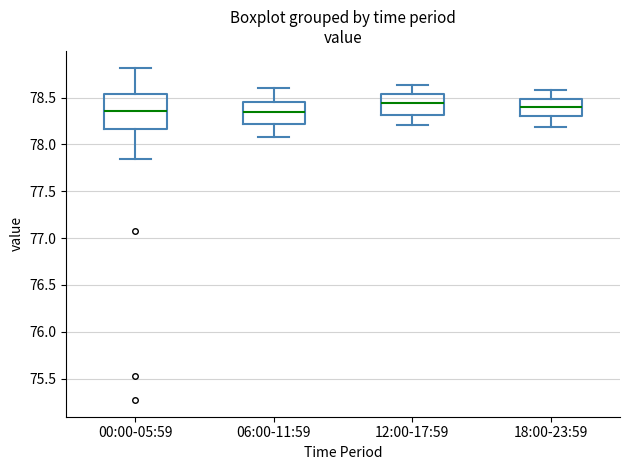

Reading left to right, transcribe this box plot: for each box, give where its median line is, the range the box spans, and where its two whiskers end, as read against the y-axis. The values are not printed on the chart, so give them approximately, as read against the axis.

00:00-05:59: median 78.35, box 78.15 to 78.55, whiskers 77.85 to 78.80
06:00-11:59: median 78.35, box 78.20 to 78.45, whiskers 78.10 to 78.60
12:00-17:59: median 78.45, box 78.30 to 78.55, whiskers 78.20 to 78.65
18:00-23:59: median 78.40, box 78.30 to 78.50, whiskers 78.20 to 78.60